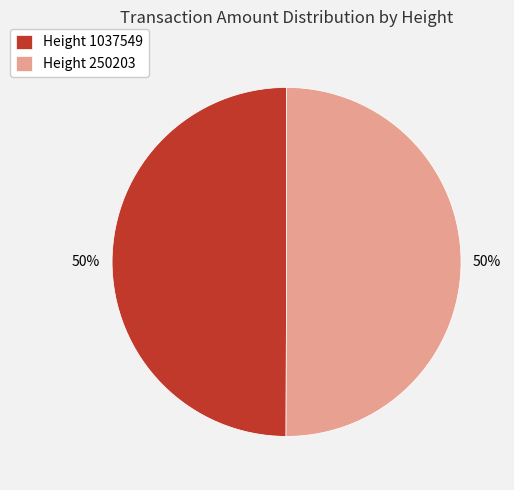

Approximately how many times larger is the value at Height 1037549 compared to Height 250203?

1.0